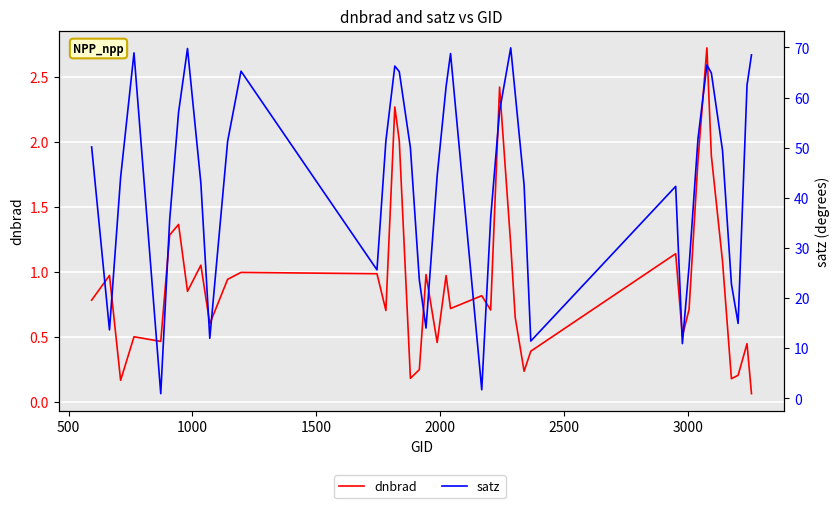

At how many categories does at least one series exceed 21?

32